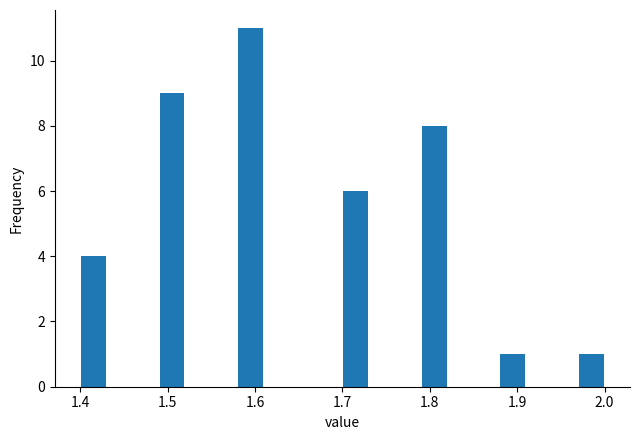

Around what value on the x-axis is the tallest bar? Give the approximate position of its centre, as read against the axis.

1.60